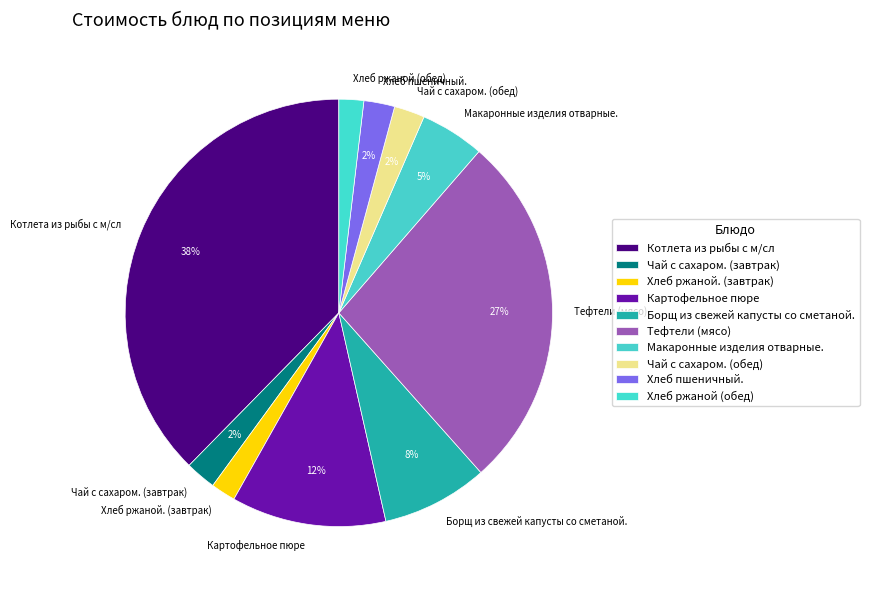

Approximately how many times larger is the value at Картофельное пюре compared to Борщ из свежей капусты со сметаной.?

1.5